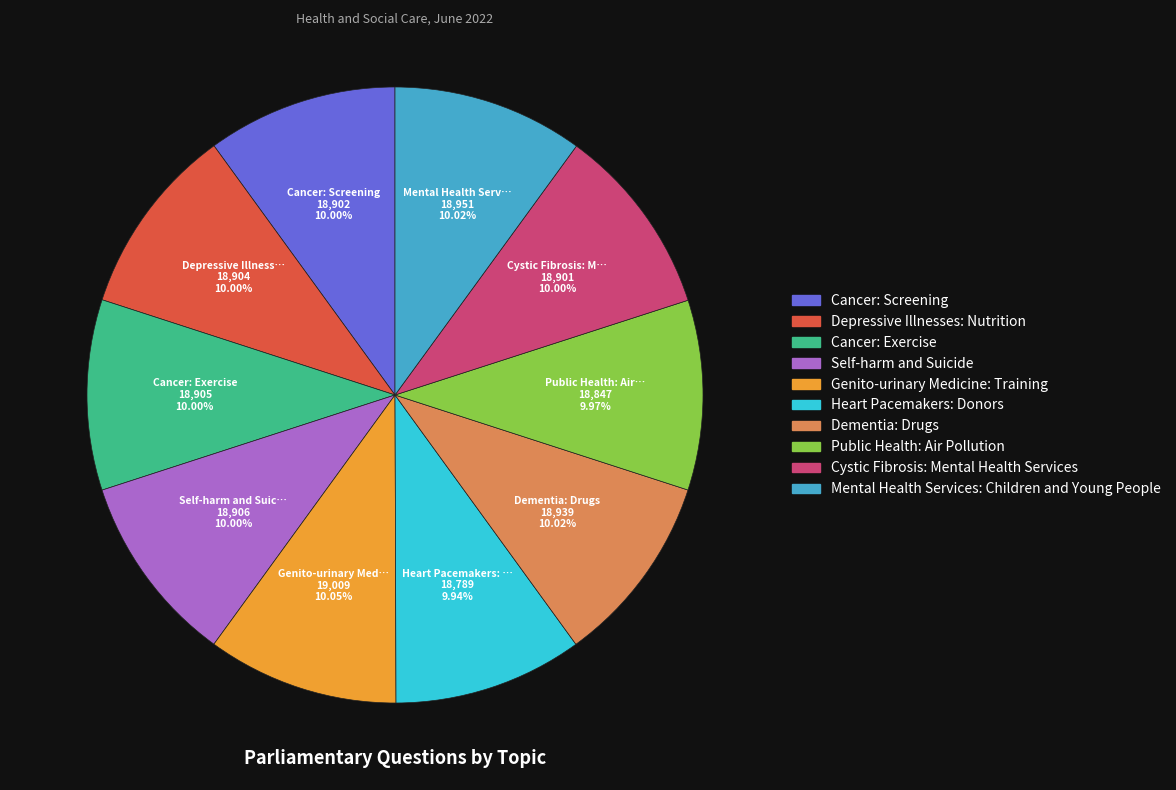

Approximately how many times larger is the value at Cancer: Exercise compared to Genito-urinary Medicine: Training?

1.0